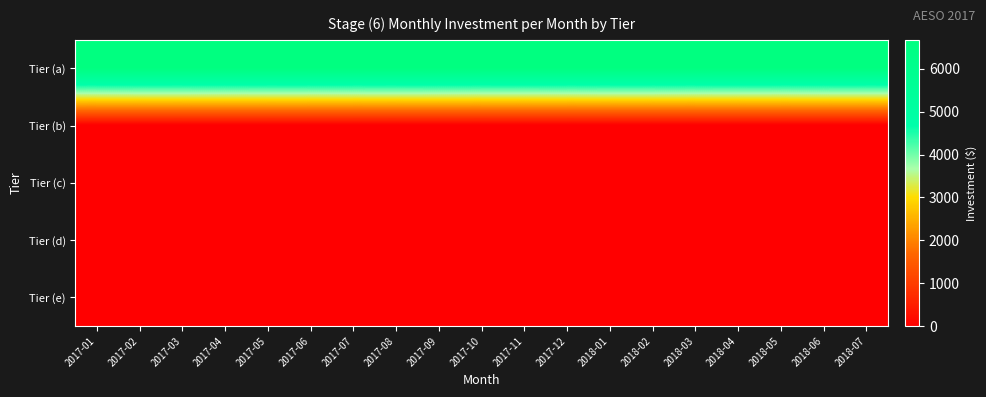

At which category is the sum across all series the highest?

2017-01